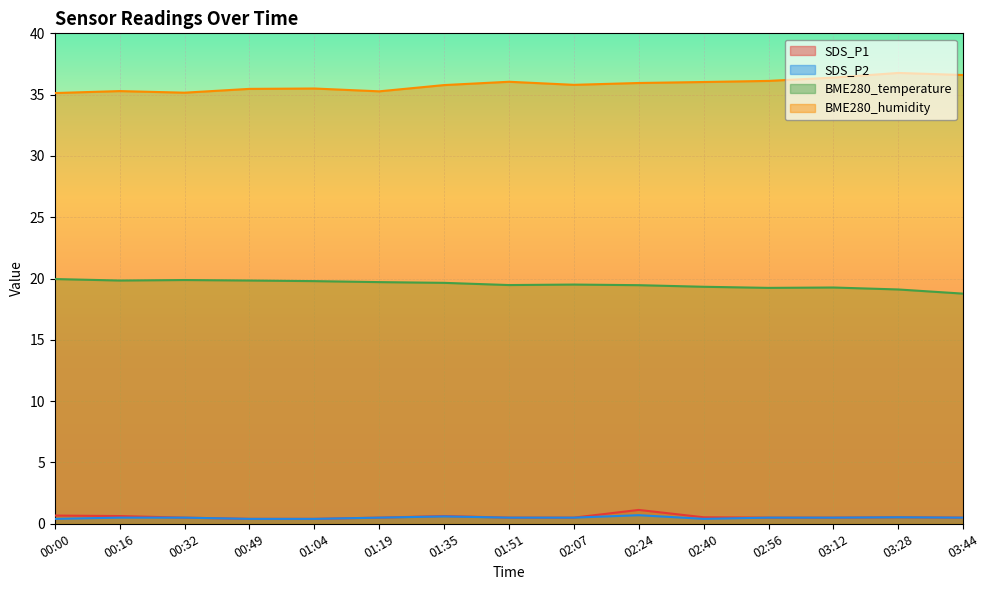

Where is the first local maximum for BME280_humidity?

00:16